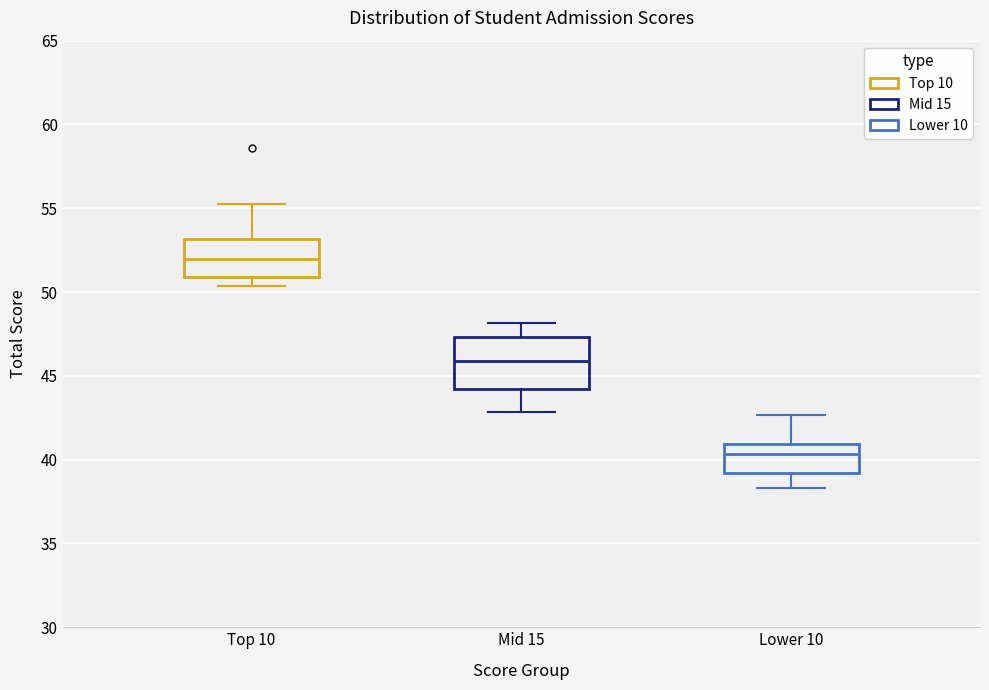

Reading left to right, transcribe this box plot: for each box, give where its median line is, the range the box spans, and where its two whiskers end, as read against the y-axis. The values are not printed on the chart, so give them approximately, as read against the axis.

Top 10: median 52.0, box 51.0 to 53.0, whiskers 50.5 to 55.5
Mid 15: median 46.0, box 44.0 to 47.5, whiskers 43.0 to 48.0
Lower 10: median 40.5, box 39.0 to 41.0, whiskers 38.5 to 42.5